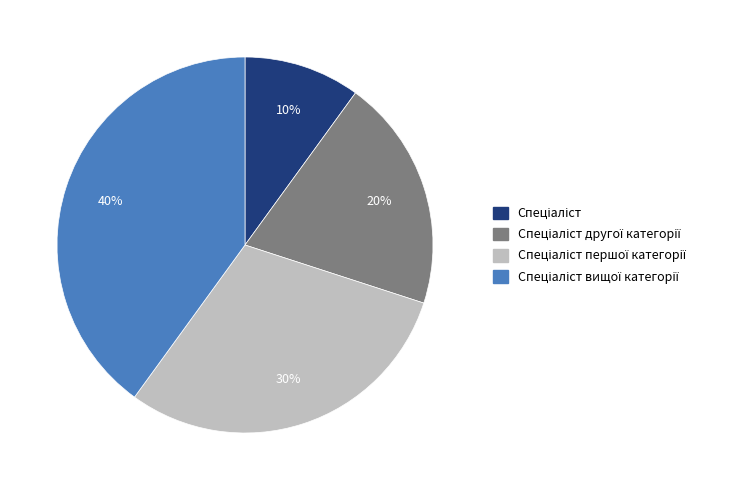

To the nearest percent, what is the difference between the largest and smallest slice percentages?

30%